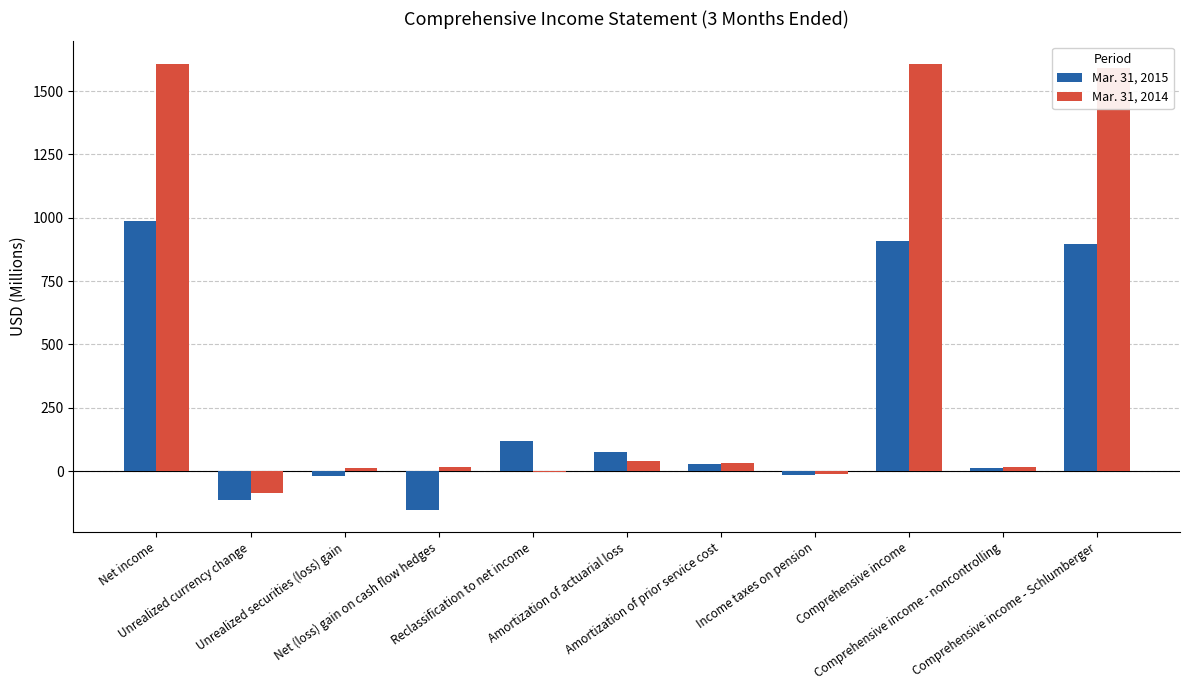

Which series has the largest total across all categories?

Mar. 31, 2014